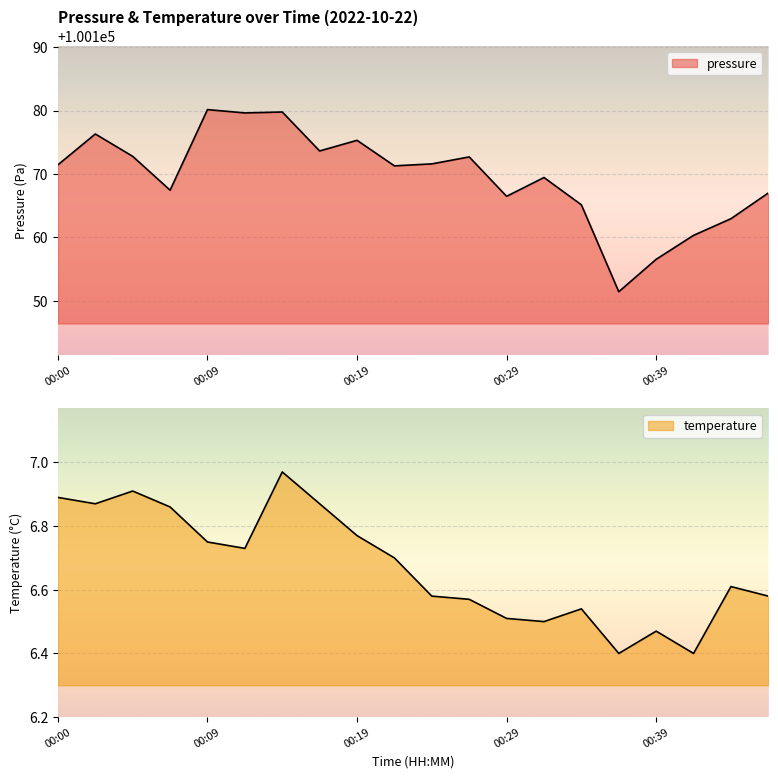

Which series changed the most between 00:19 and 00:26?

pressure